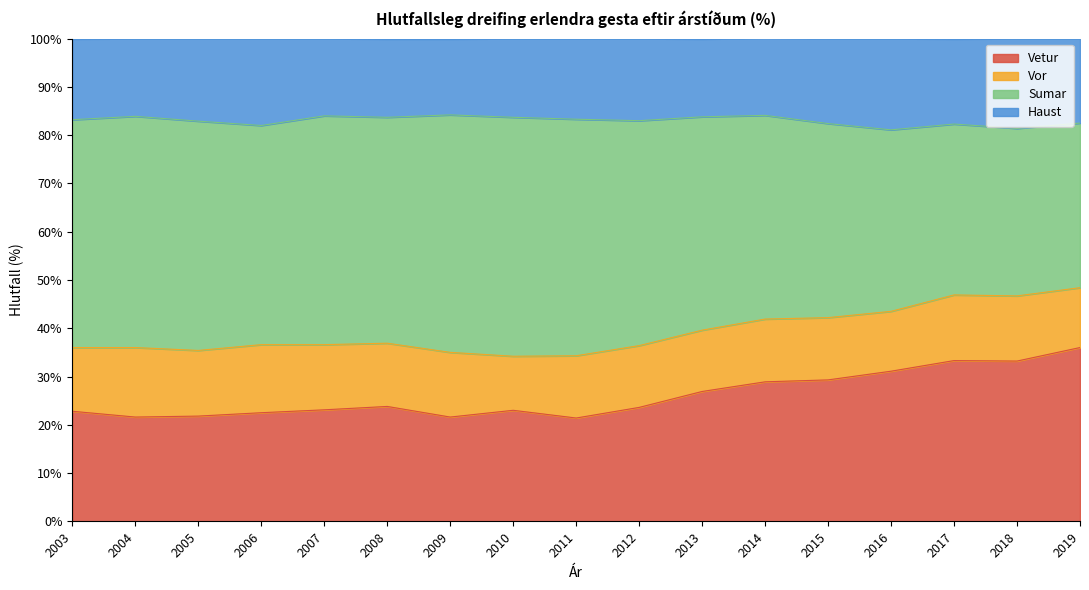

At how many categories does at least one series exceed 58?

17